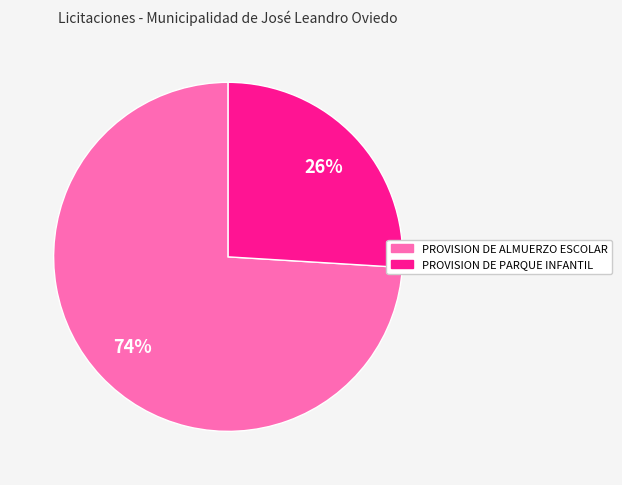

Does PROVISION DE ALMUERZO ESCOLAR account for over 50% of the chart?

Yes